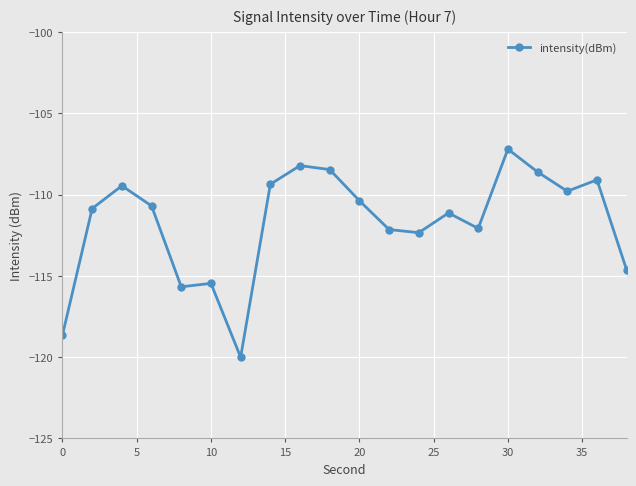

How many points are lower than both their immediate neighbors (excluding endpoints)?

5